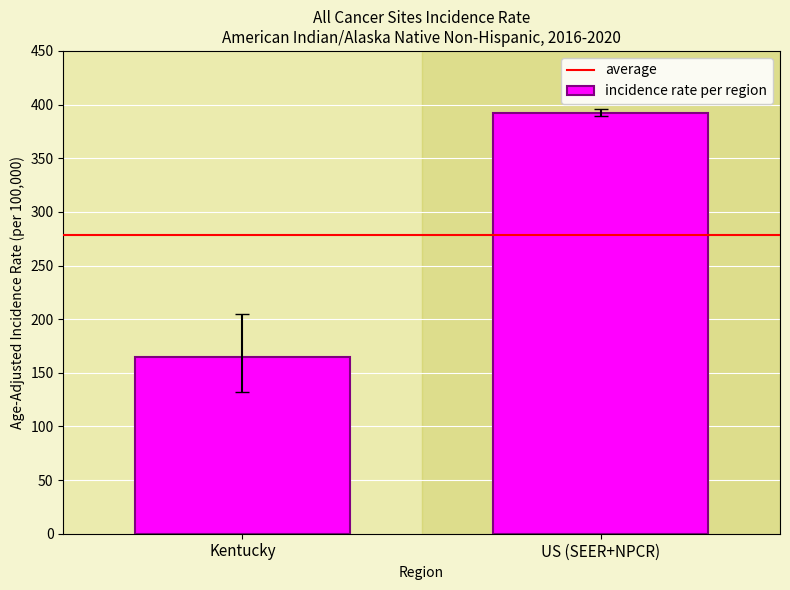

What is the difference between the values at US (SEER+NPCR) and Kentucky?

227.6